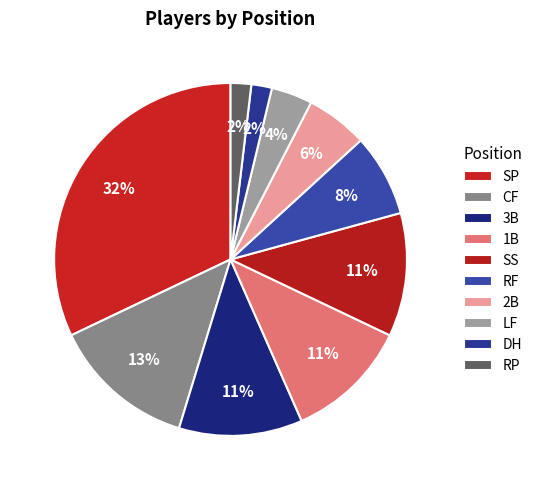

How many slices are in this pie chart?

10